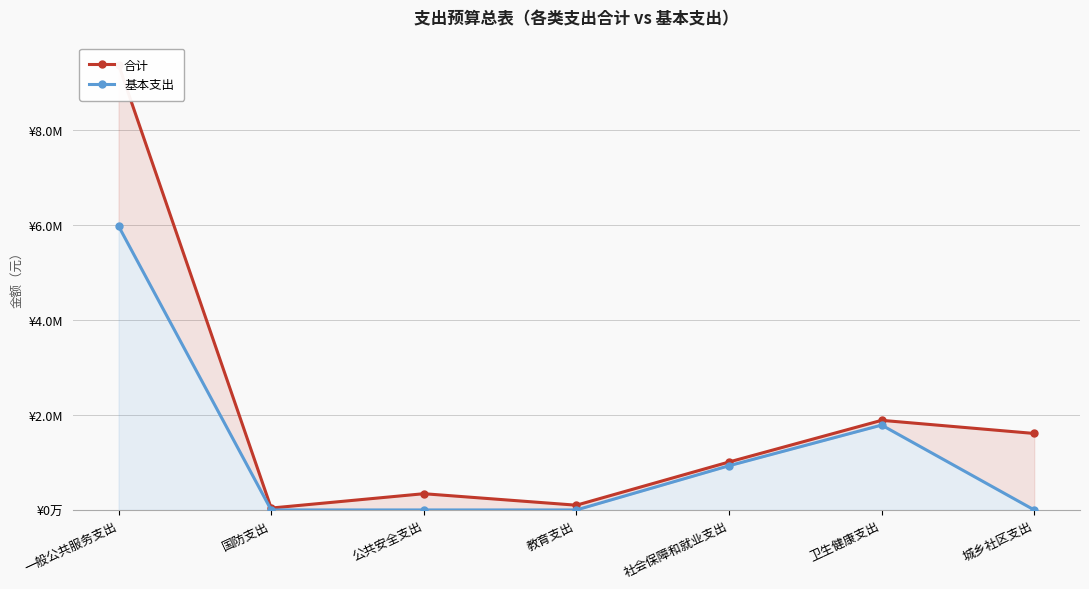

Reading right to left, what are all the values shown in this chart?

合计: 1609600.0	1886207.7	1009426.8	100000.0	341920.0	40000.0	9370155.0
基本支出: 0.0	1786207.7	930274.8	0.0	0.0	0.0	5973543.4